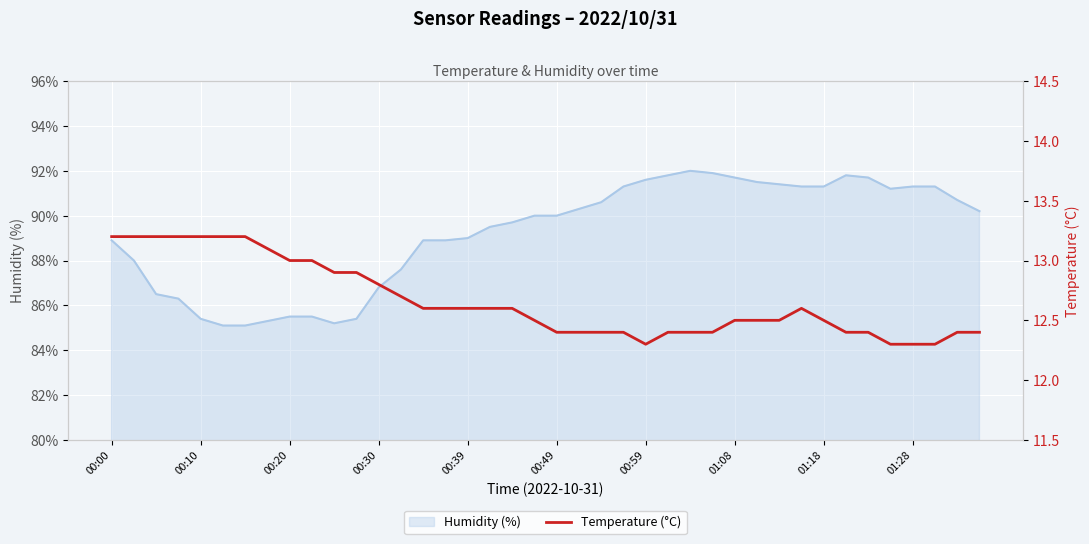

What is the highest value of the Humidity (%) series?

92.0